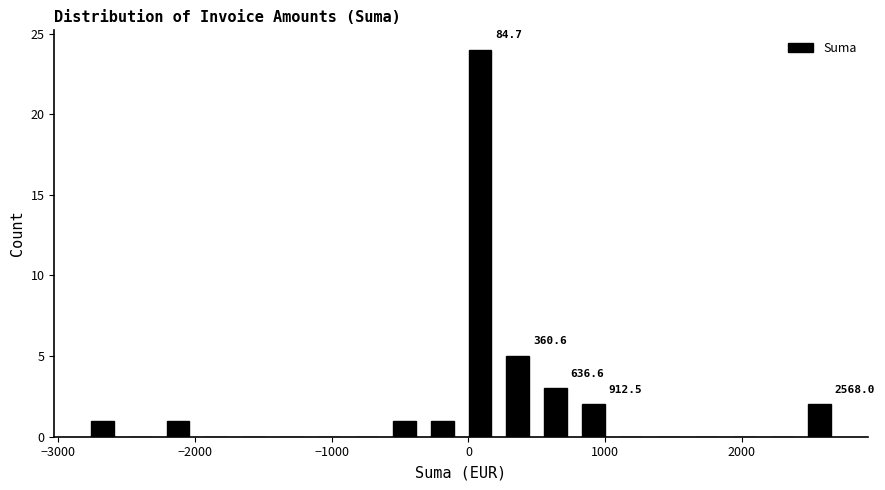

Read against the x-axis, roughly where is the centre of the tallest bar?

100